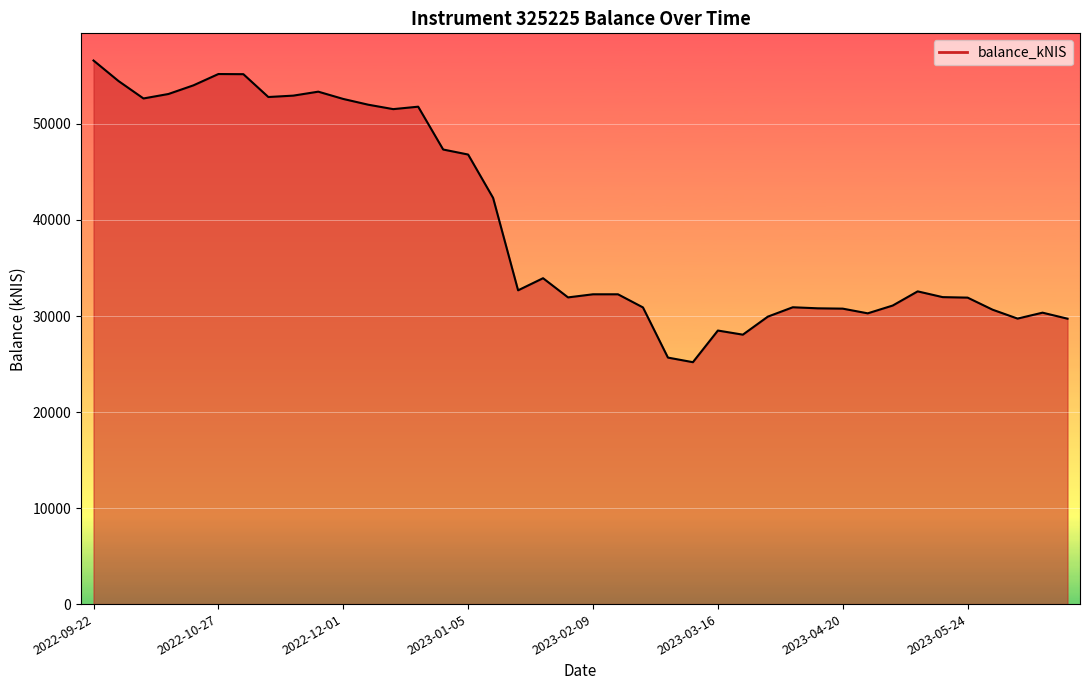

What is the difference between the maximum and minimum values?

31415.1